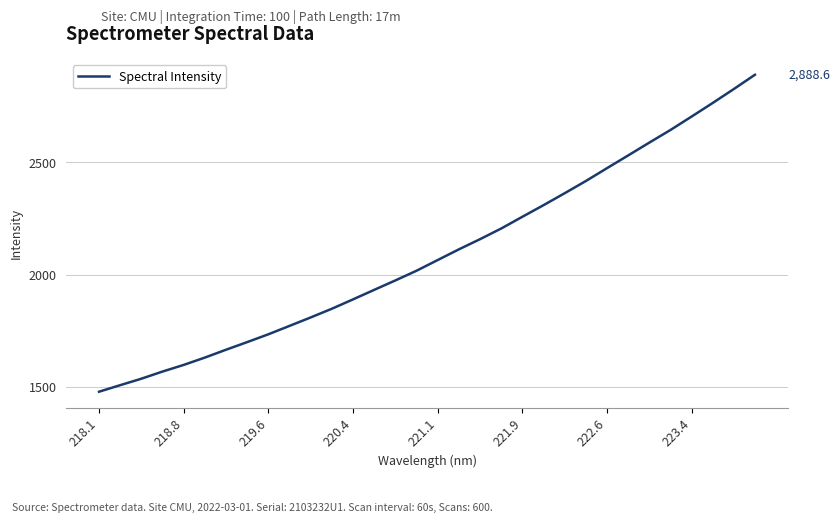

What is the maximum value shown in the chart?

2888.6